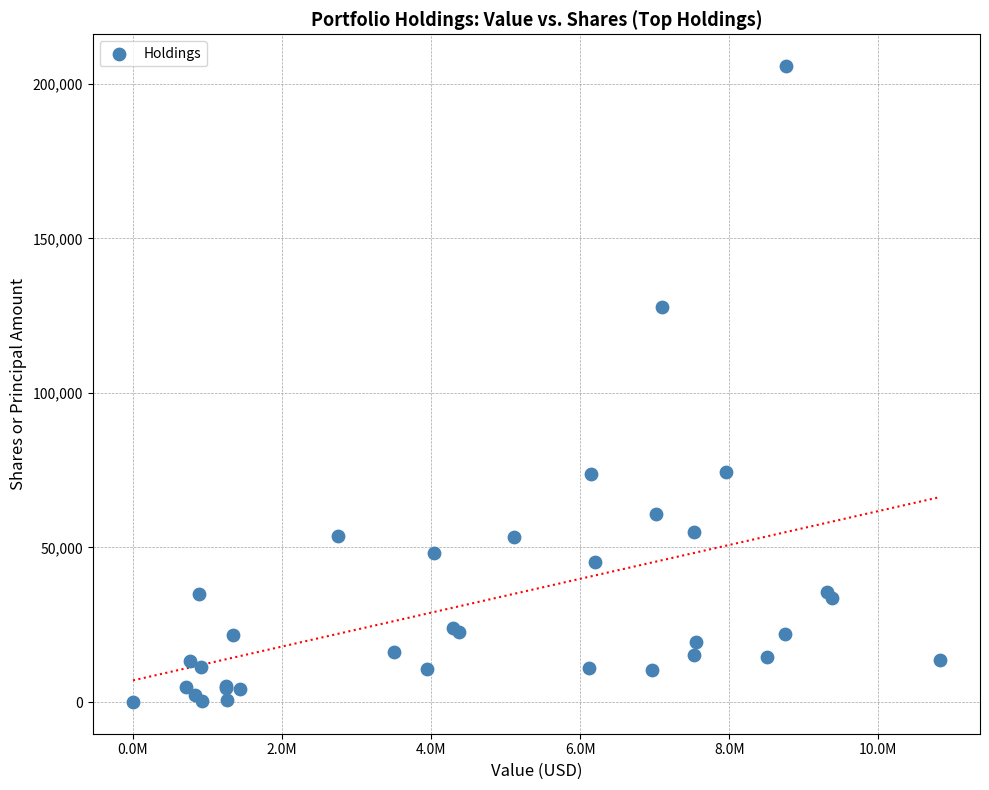

What Y value in the scatter plot is closest to 102885?

127758